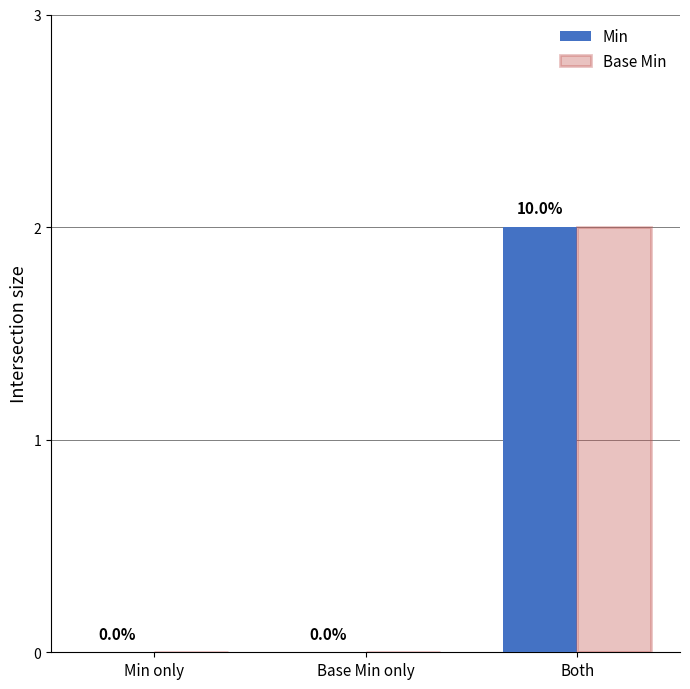

Reading left to right, transcribe all the data shown in this chart.

Min: Min only=0	Base Min only=0	Both=2
Base Min: Min only=0	Base Min only=0	Both=2